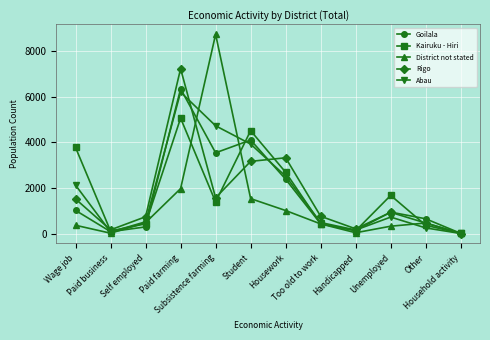

At how many categories does at least one series exceed 2809?

5